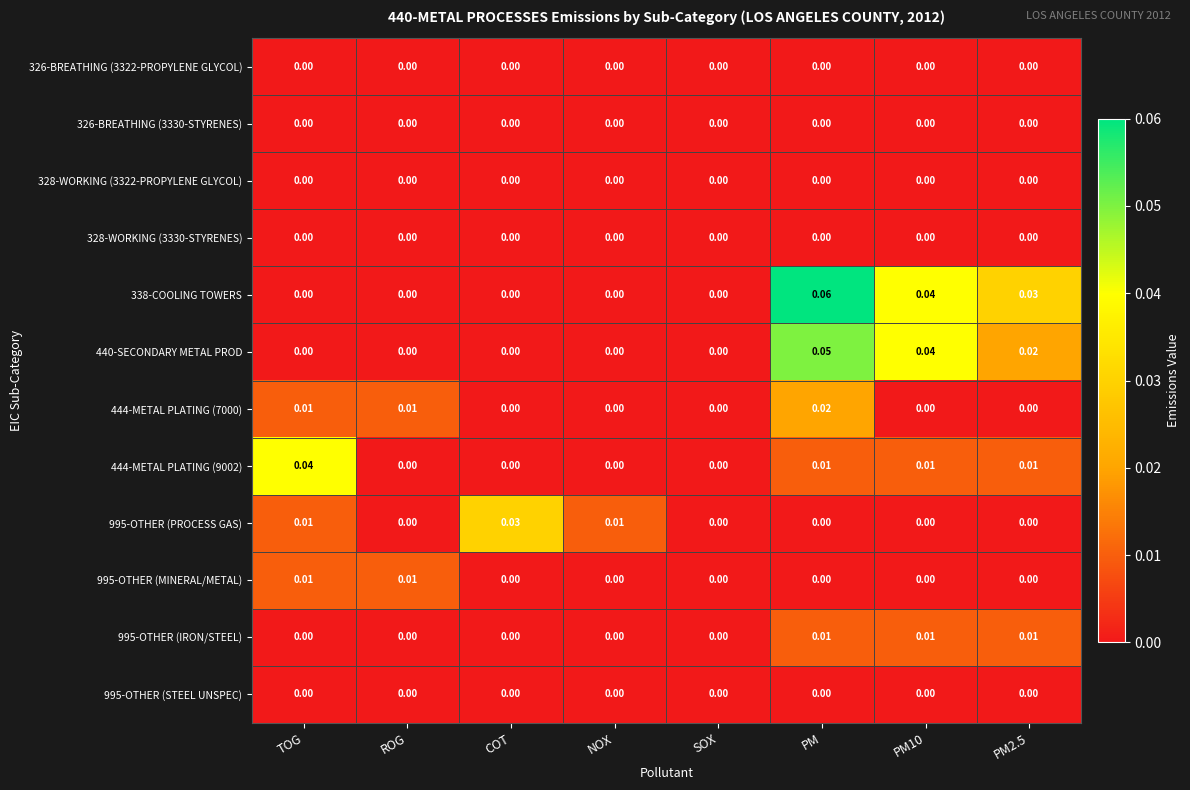

At which category is the sum across all series the highest?

PM